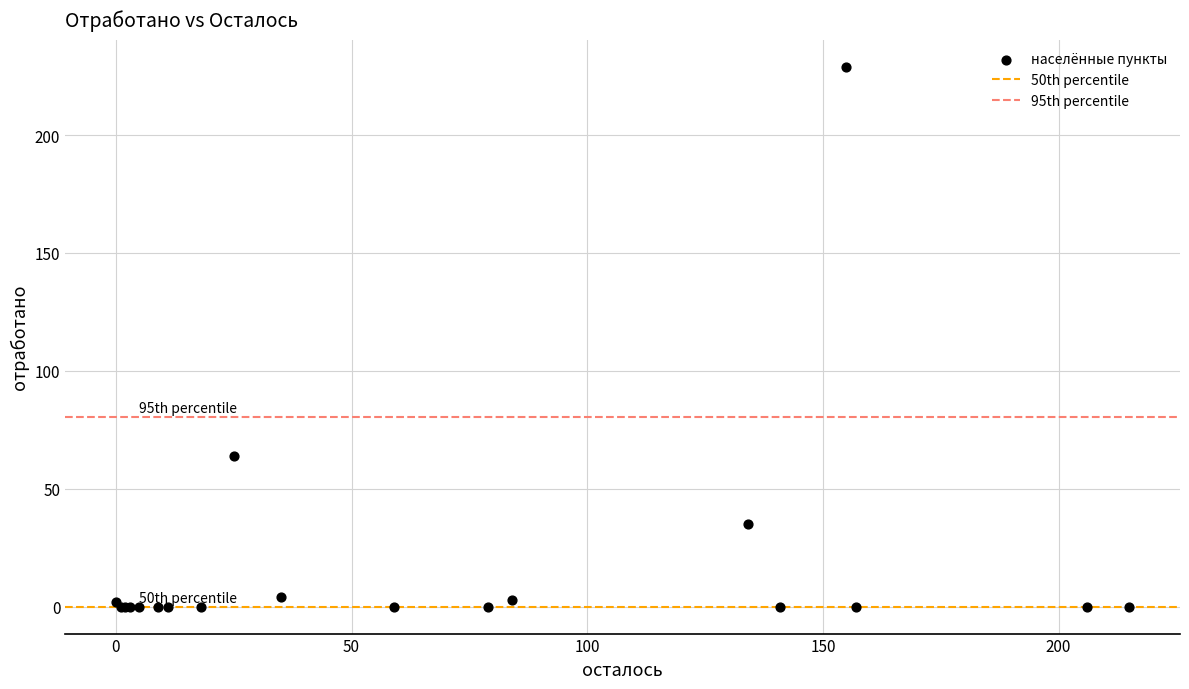

What Y value in the scatter plot is closest to 114?

64